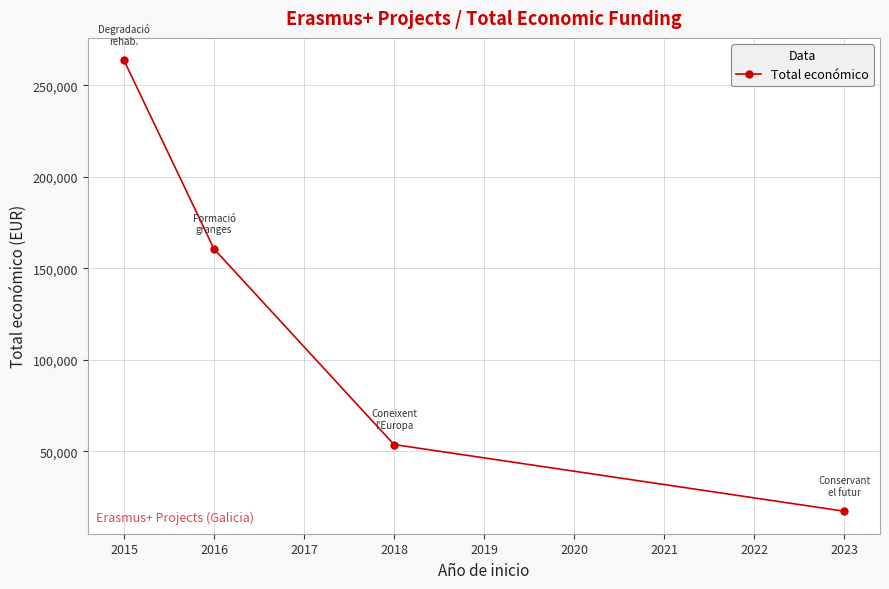

Where is the data nearest to the value 140421?

2016